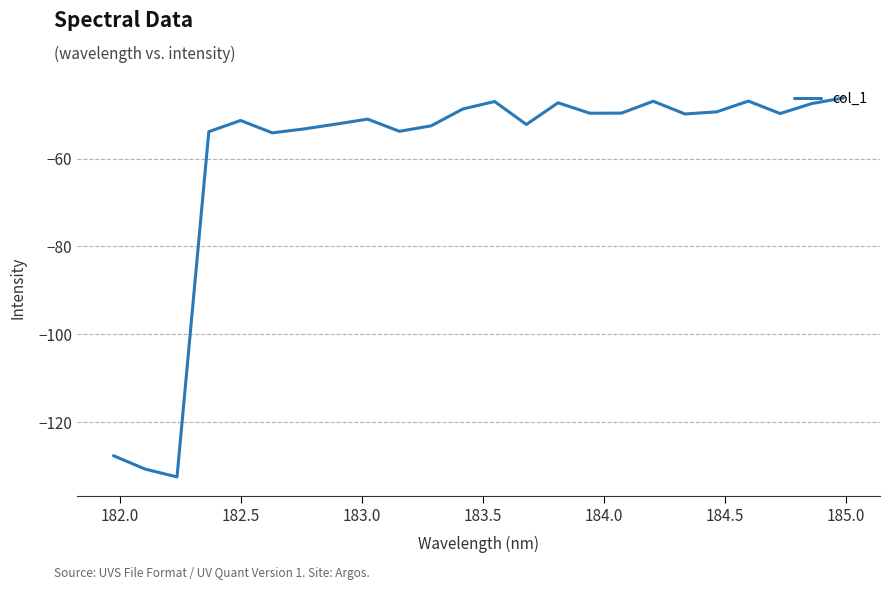

What is the minimum value shown in the chart?

-132.5